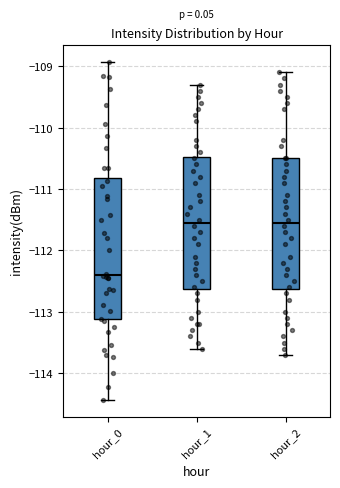

Reading left to right, read every box against the y-axis: the position of its median line, the range the box covers, and the ends of its whiskers. The values are not printed on the chart, so give them approximately, as read against the axis.

hour_0: median -112.4, box -113.1 to -110.8, whiskers -114.4 to -108.9
hour_1: median -111.5, box -112.6 to -110.5, whiskers -113.6 to -109.3
hour_2: median -111.5, box -112.6 to -110.5, whiskers -113.7 to -109.1